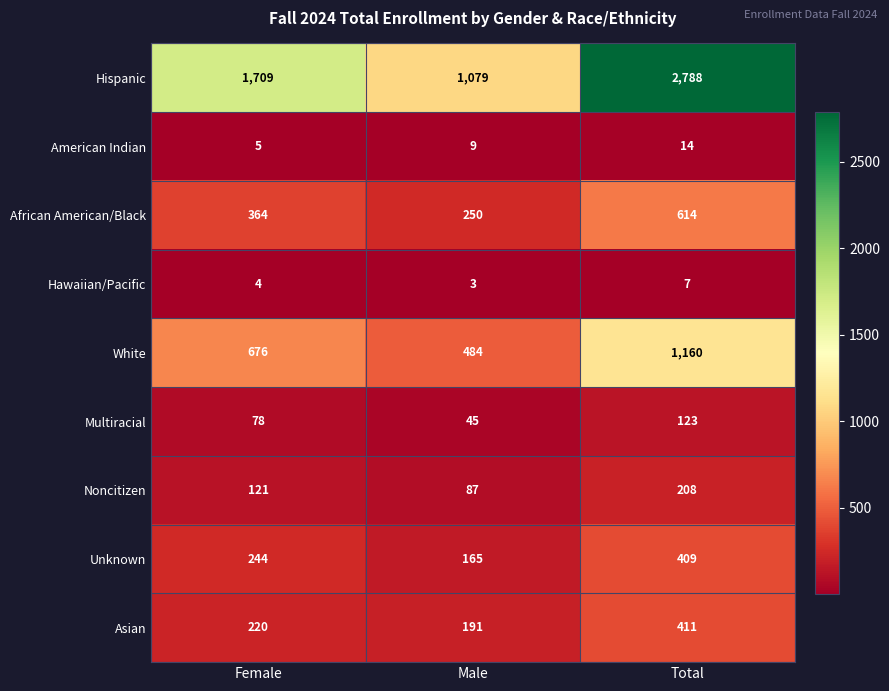

Which series has the largest range (max minus min)?

Hispanic